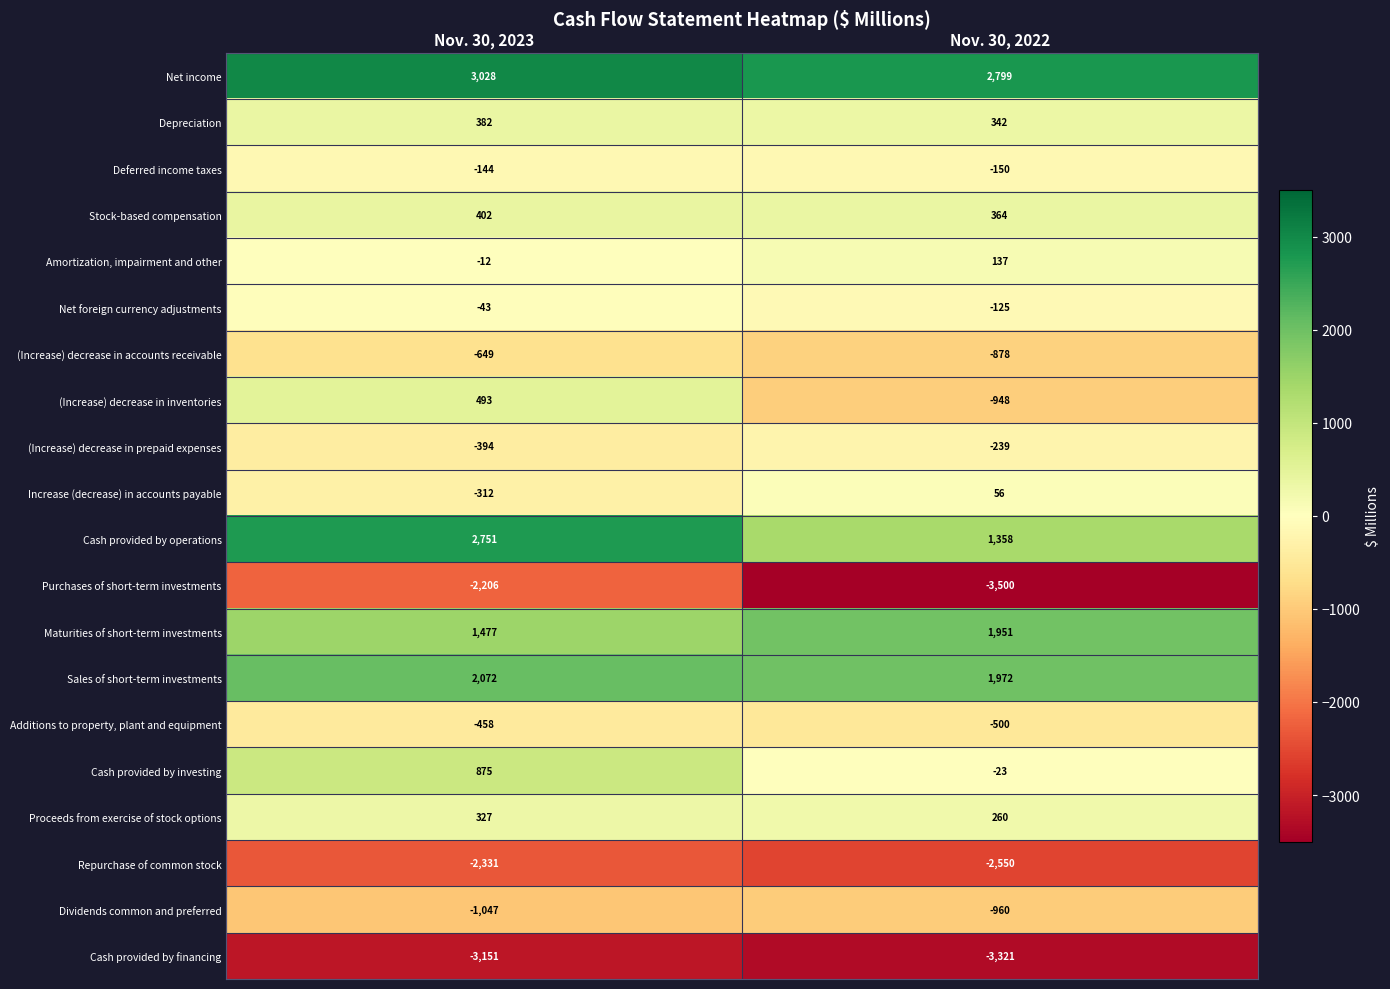

Which series has the largest total across all categories?

Net income